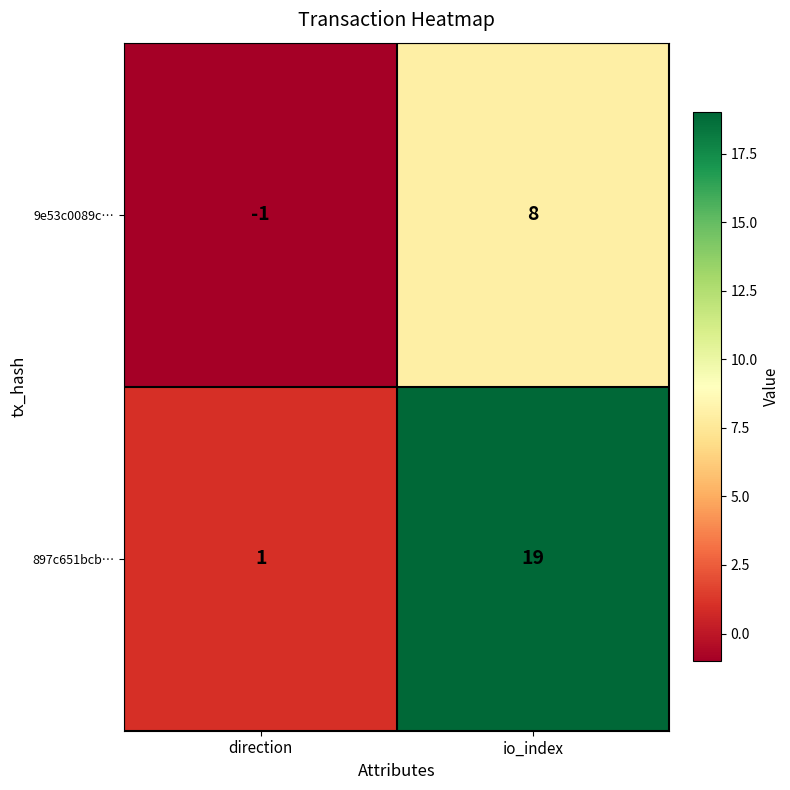

How many categories are shown in the chart?

2